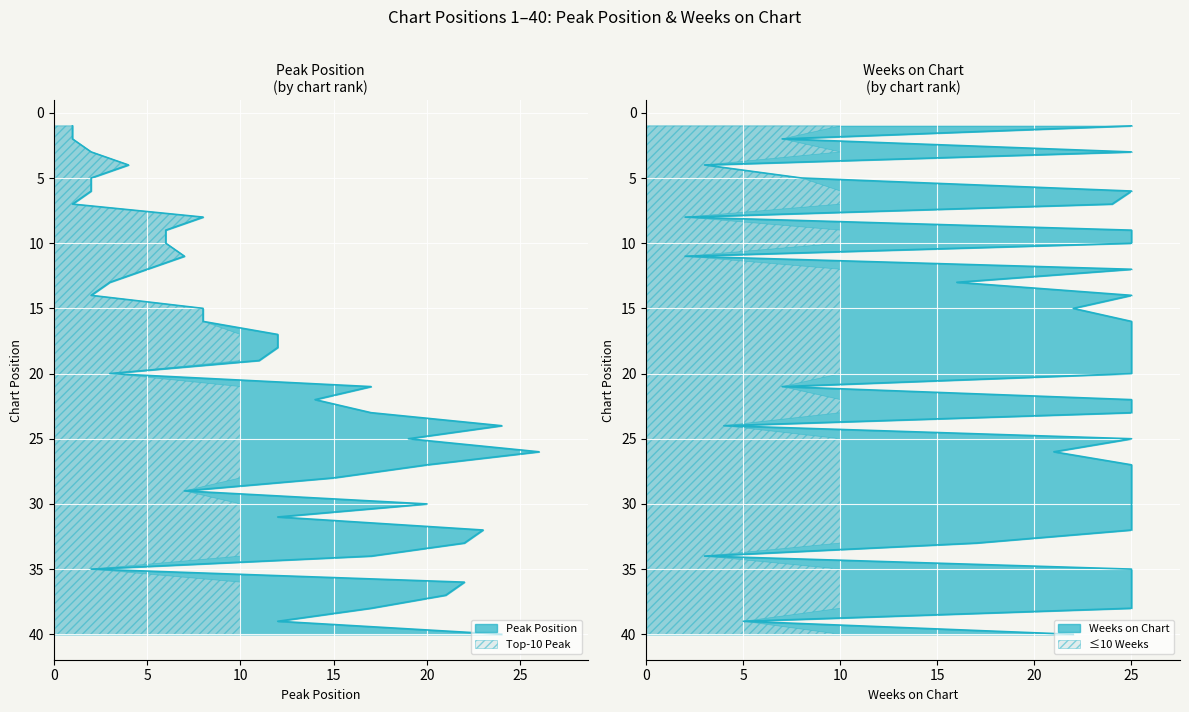

Rank the categories by Weeks on Chart value from lowest to highest.

8, 11, 4, 34, 24, 39, 2, 21, 5, 13, 33, 26, 15, 40, 7, 1, 3, 6, 9, 10, 12, 14, 16, 17, 18, 19, 20, 22, 23, 25, 27, 28, 29, 30, 31, 32, 35, 36, 37, 38